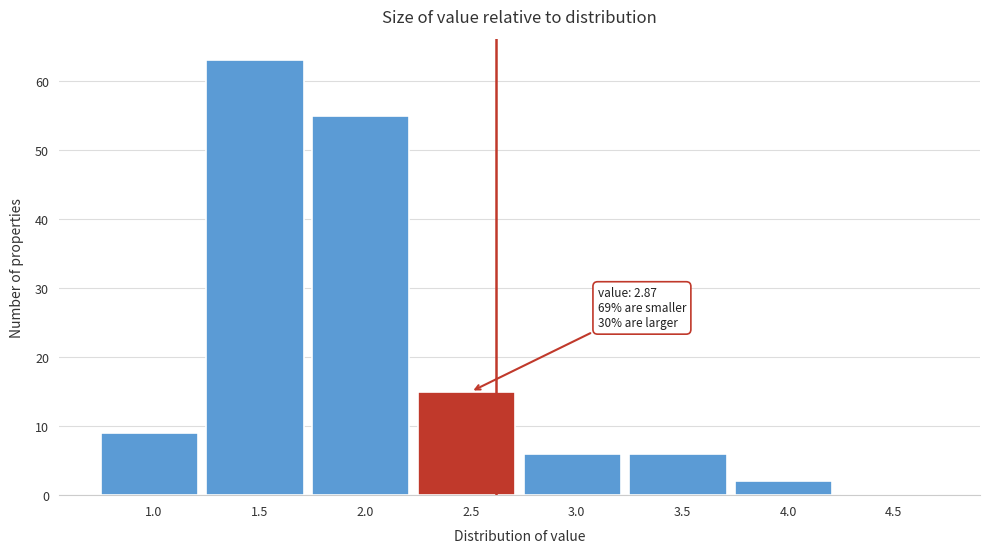

Reading left to right, what are all the values shown in this chart?

1.0=9	1.5=63	2.0=55	2.5=15	3.0=6	3.5=6	4.0=2	4.5=0